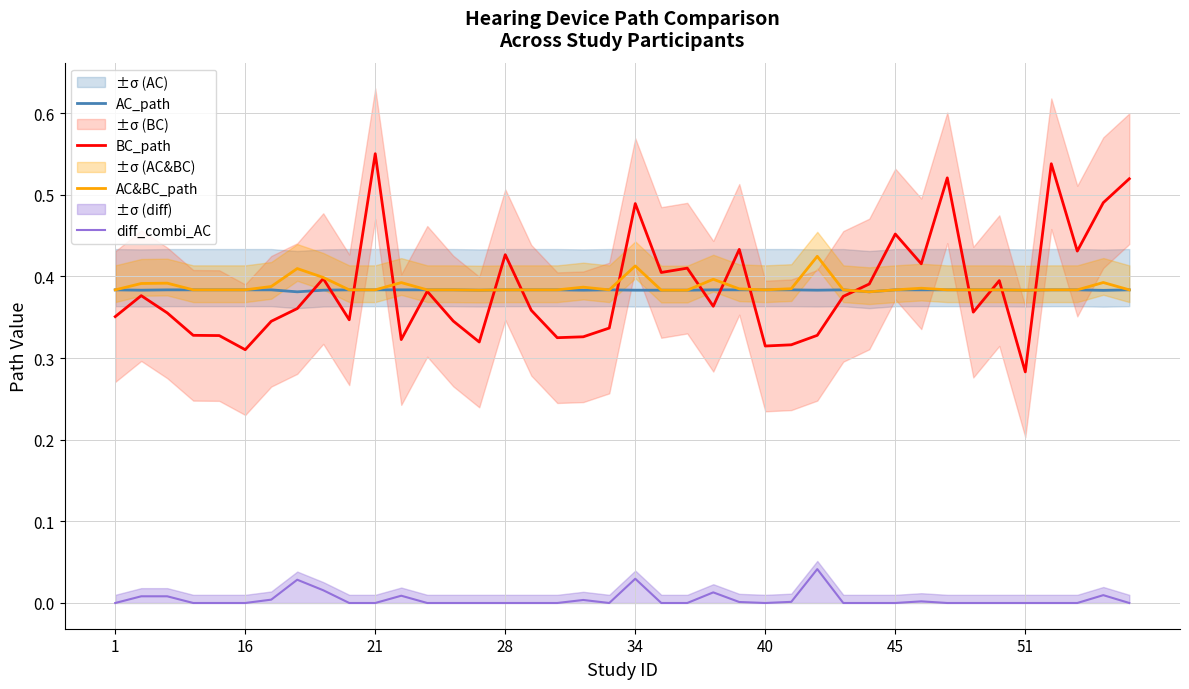

What is the lowest value of the AC_path series?

0.4